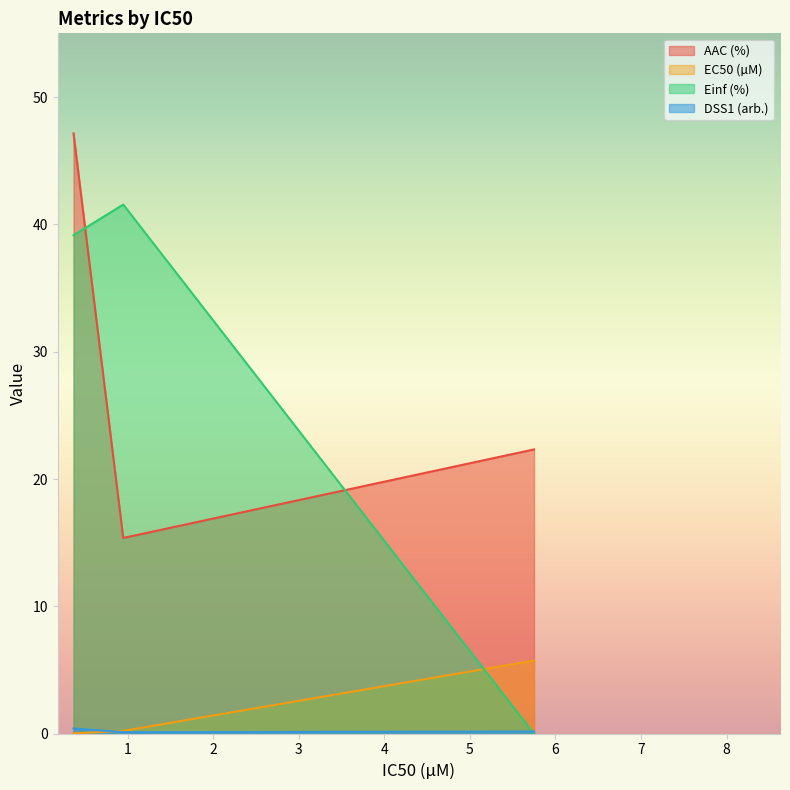

Rank the series at CTRPv2 from lowest to highest value.

Einf (%), DSS1 (arb.), EC50 (µM), AAC (%)